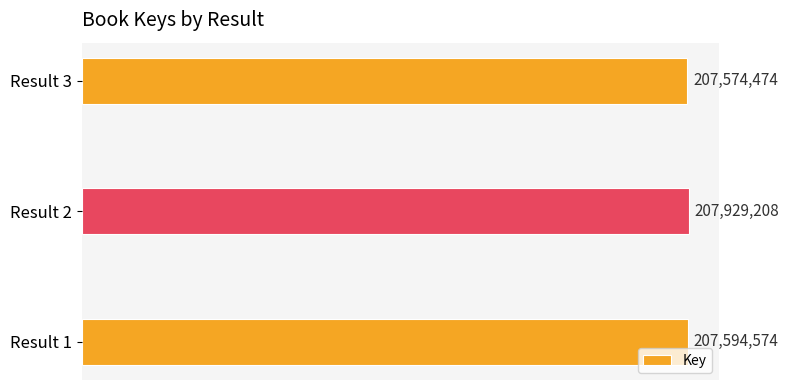

What is the maximum value shown in the chart?

207929208